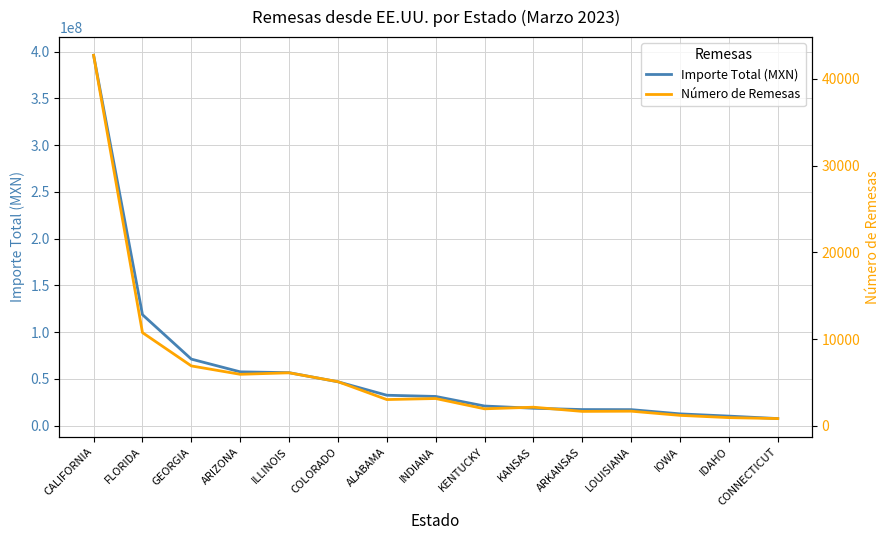

Between KENTUCKY and CALIFORNIA, which is larger?

CALIFORNIA